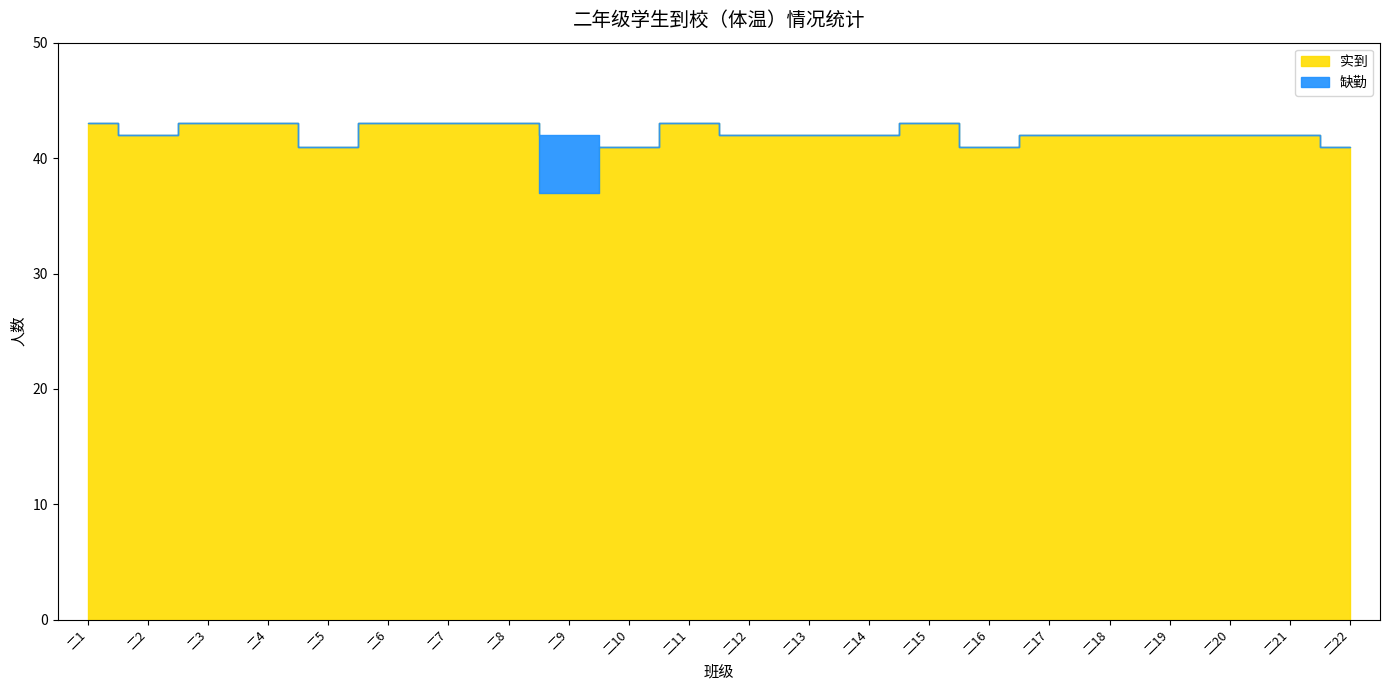

What value does the 实到 series have at 二5?

41